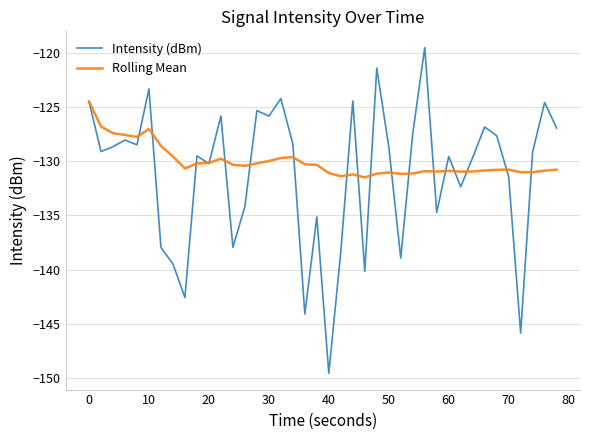

Which series has the largest range (max minus min)?

Intensity (dBm)